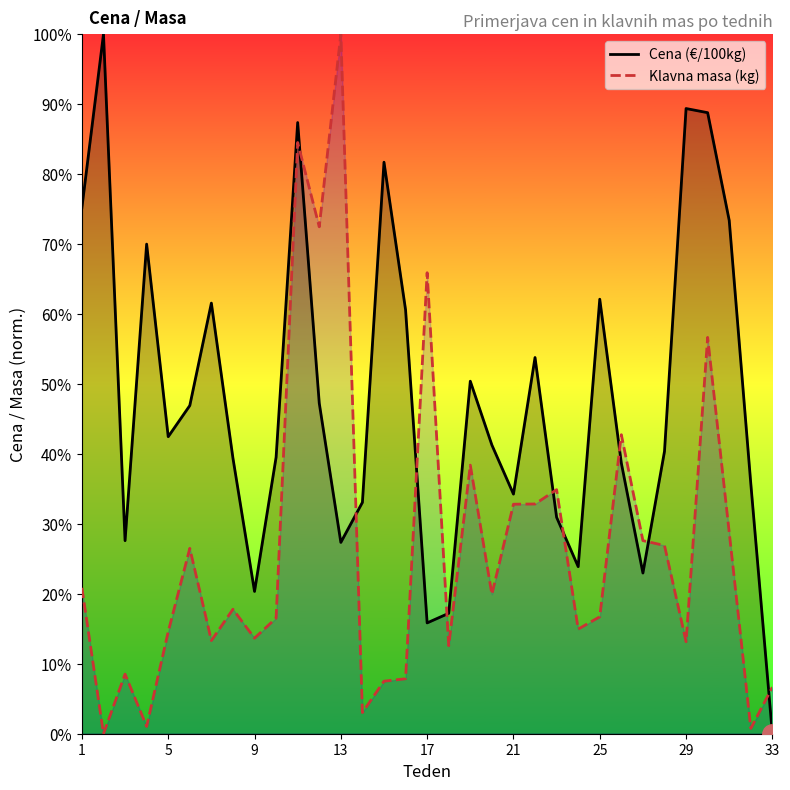

True or false: Klavna masa (kg) has a value of 6.7 at 33.

True